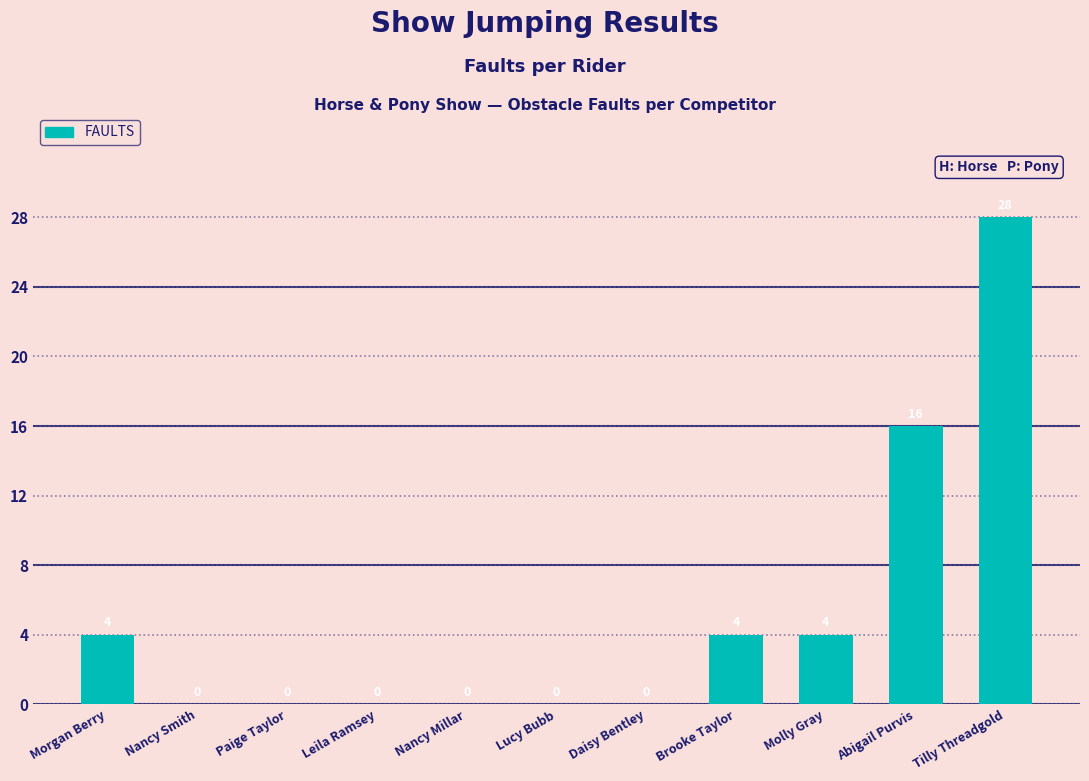

Reading left to right, extract all data points from this chart.

4	0	0	0	0	0	0	4	4	16	28